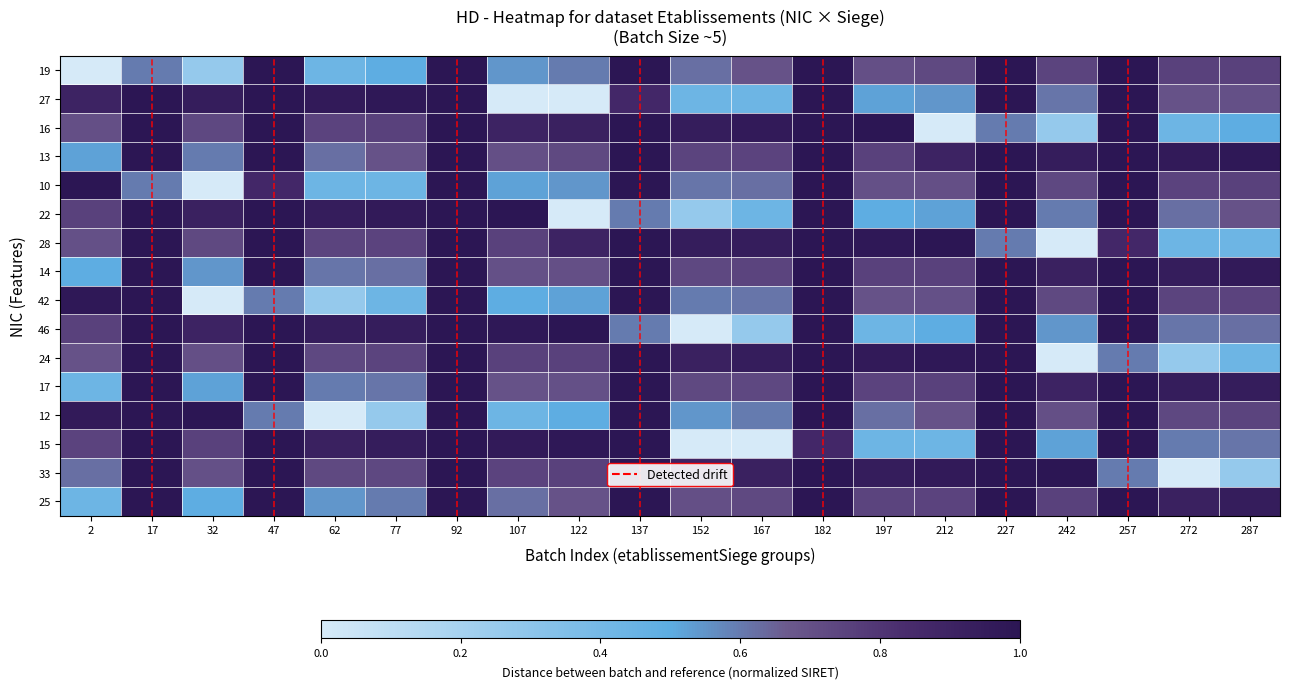

At which category is the sum across all series the highest?

92